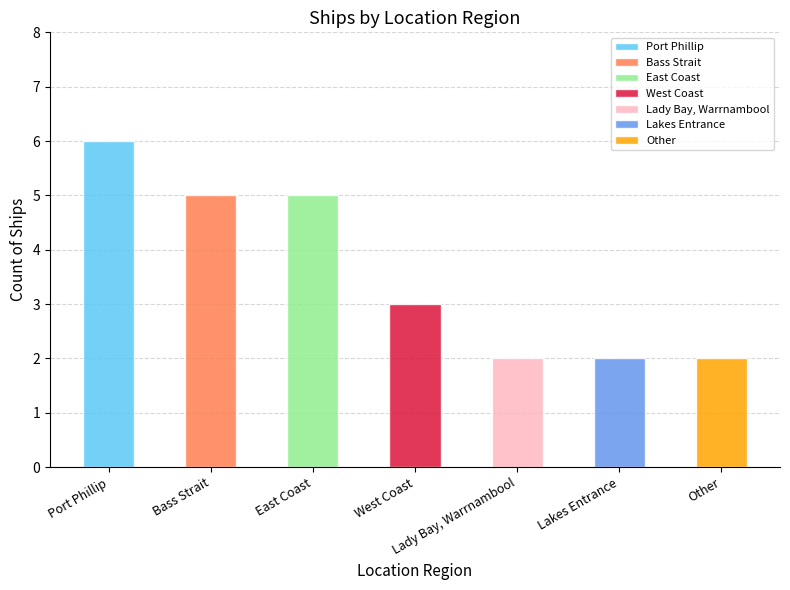

Rank the categories by value from highest to lowest.

Port Phillip, Bass Strait, East Coast, West Coast, Lady Bay, Warrnambool, Lakes Entrance, Other